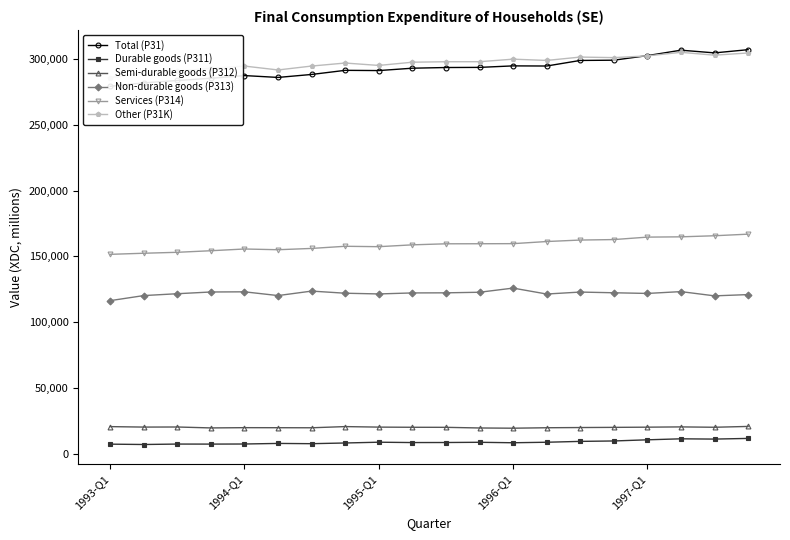

Reading right to left, extract all data points from this chart.

Total (P31): 306875	304446	306493	302373	298899	298703	294479	294581	293438	293338	292818	291023	291196	288074	285816	287225	285173	283491	281669	279072
Durable goods (P311): 11841	11330	11539	10782	9907	9584	8935	8550	8898	8736	8699	8963	8372	7838	8037	7600	7529	7555	7220	7489
Semi-durable goods (P312): 20937	20307	20581	20377	20226	20096	19936	19595	19762	20255	20294	20419	20817	19920	19965	20005	19802	20509	20440	20795
Non-durable goods (P313): 120999	120039	123259	121876	122385	122914	121429	125930	122769	122338	122262	121494	122040	123656	120252	123104	122971	121664	120249	116408
Services (P314): 166871	165654	164836	164621	162756	162395	161265	159659	159592	159545	158757	157356	157664	156039	155047	155607	154290	153097	152376	151551
Other (P31K): 304391	302696	304867	302161	300848	301265	298717	299678	297759	297731	297368	294915	296744	294456	291485	294436	292719	290494	288960	285760